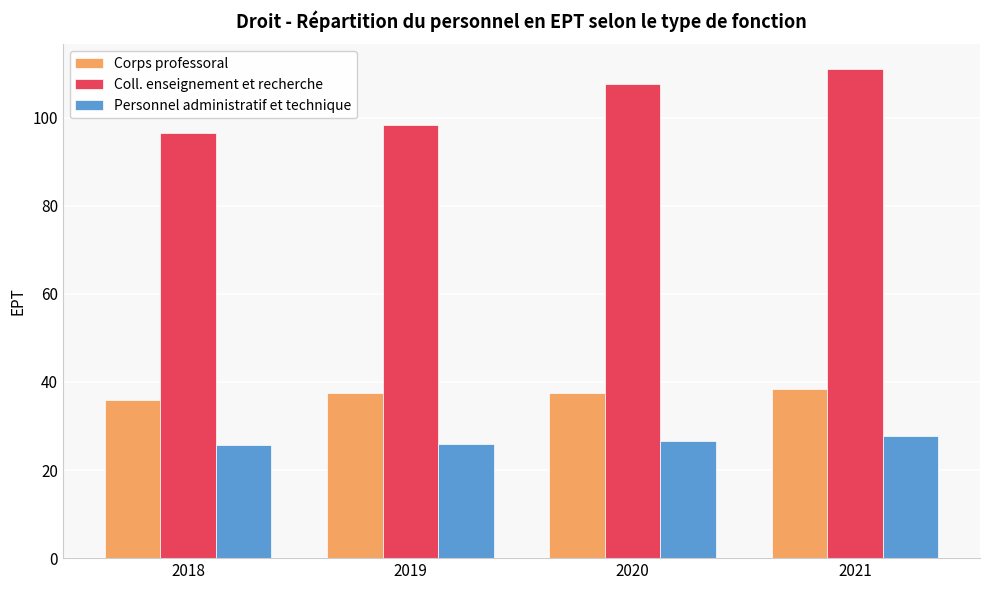

Which category has the lowest value in the Coll. enseignement et recherche series?

2018